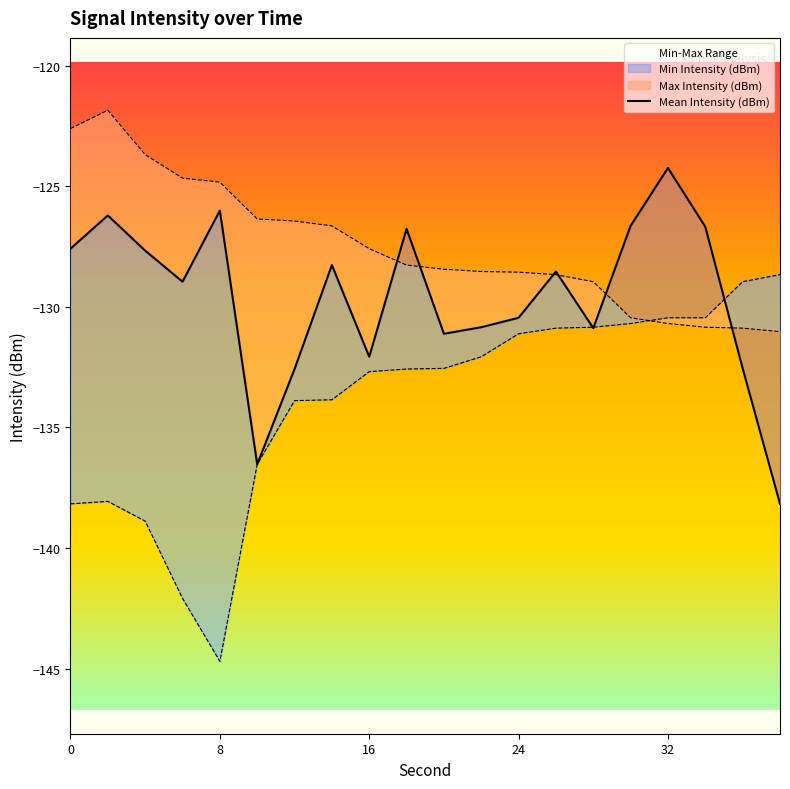

Reading left to right, extract all data points from this chart.

Mean Intensity (dBm): -127.6	-126.2	-127.7	-129.0	-126.0	-136.5	-132.6	-128.3	-132.1	-126.8	-131.1	-130.8	-130.5	-128.5	-130.9	-126.6	-124.2	-126.7	-132.6	-138.2
Max Intensity (dBm): -122.6	-121.9	-123.7	-124.7	-124.8	-126.4	-126.4	-126.6	-127.6	-128.3	-128.4	-128.5	-128.6	-128.7	-129.0	-130.5	-130.7	-130.8	-130.9	-131.0
Min Intensity (dBm): -138.2	-138.1	-138.9	-142.1	-144.7	-136.5	-133.9	-133.9	-132.7	-132.6	-132.6	-132.1	-131.1	-130.9	-130.8	-130.7	-130.5	-130.5	-129.0	-128.7